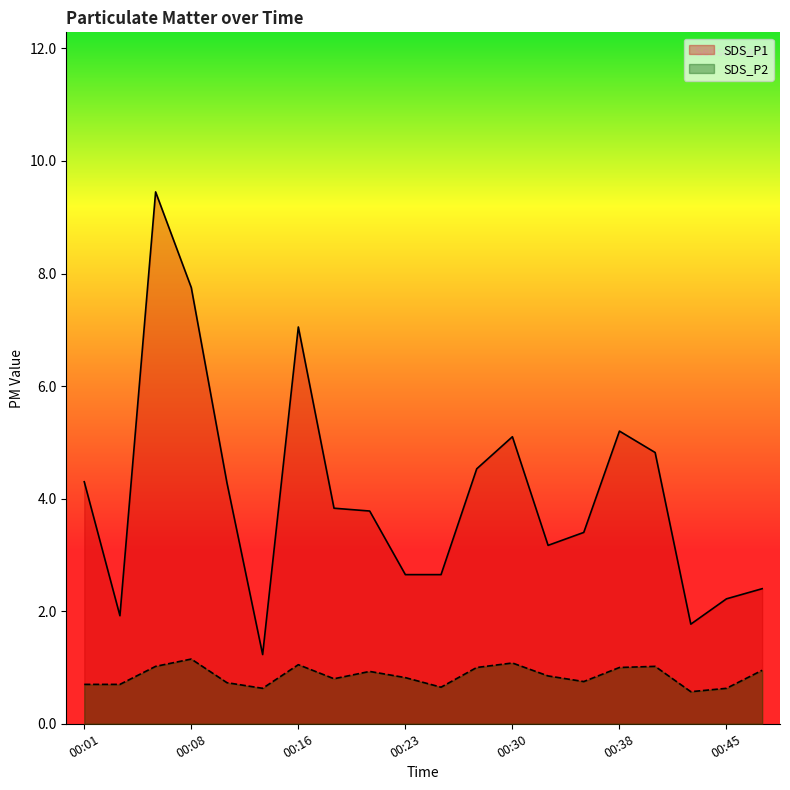

How many distinct data groups are displayed?

2